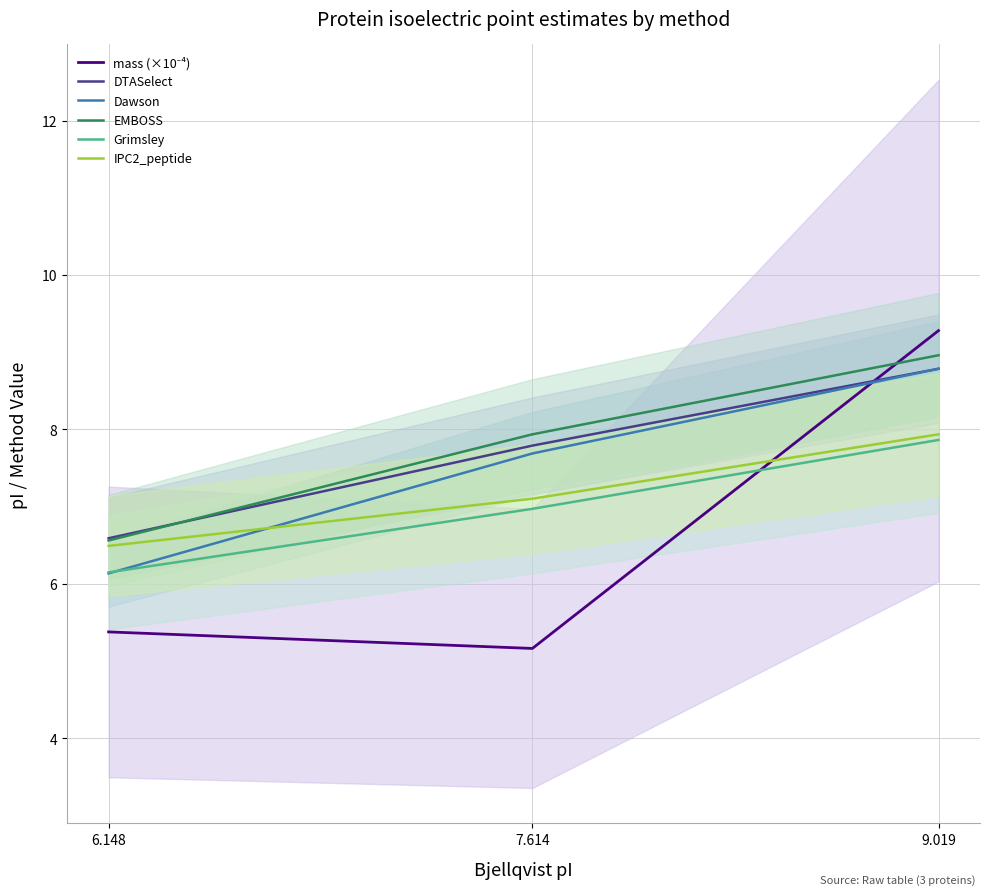

How many lines are shown in the chart?

6